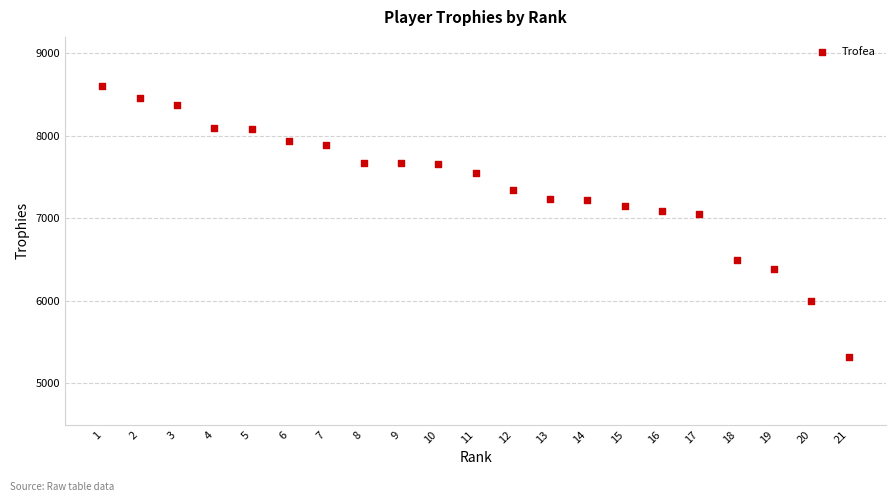

What is the range of Y values (max minus min)?

3283